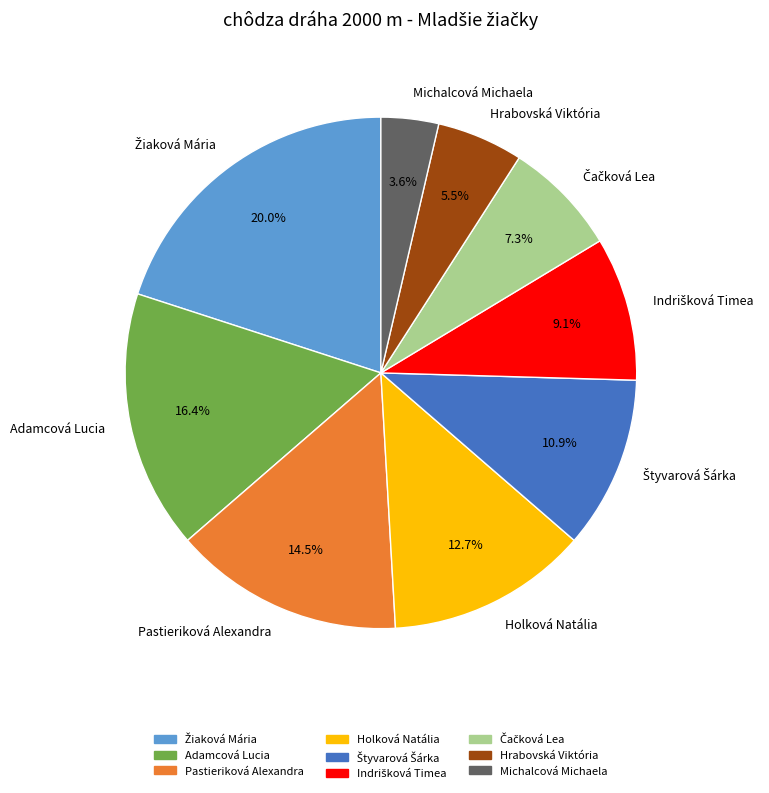

Approximately how many times larger is the value at Pastieriková Alexandra compared to Michalcová Michaela?

4.0